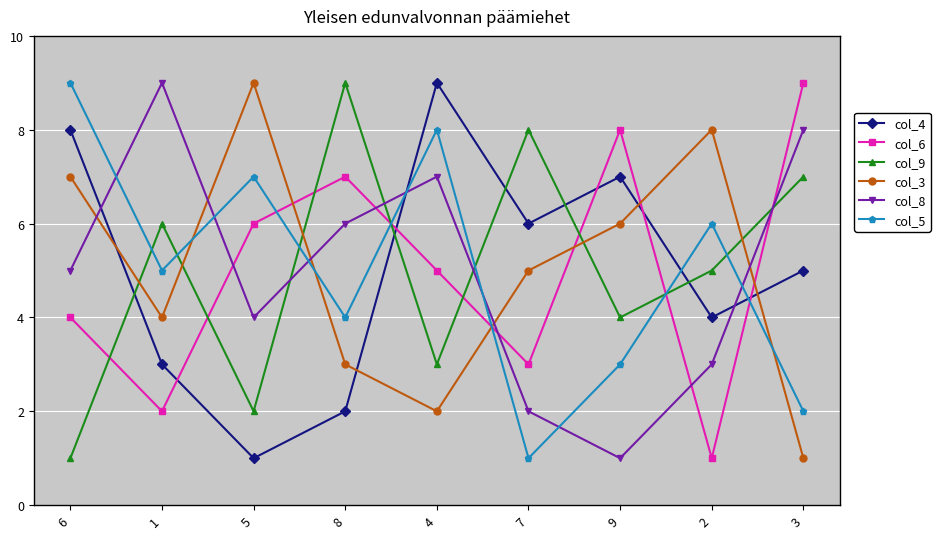

What is the label of the 4th point from the left?

8